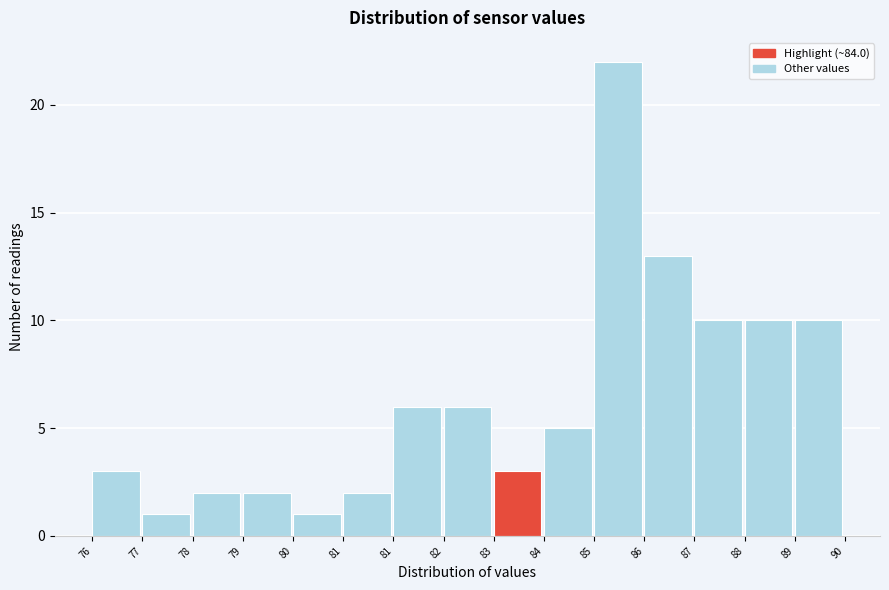

How many distinct data groups are displayed?

1